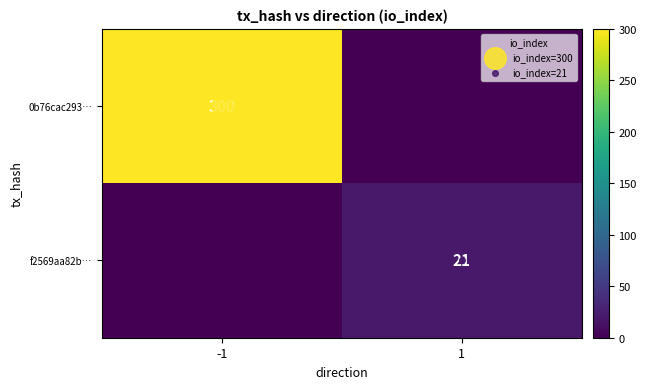

Which category has the highest value in the 0b76cac293… series?

-1